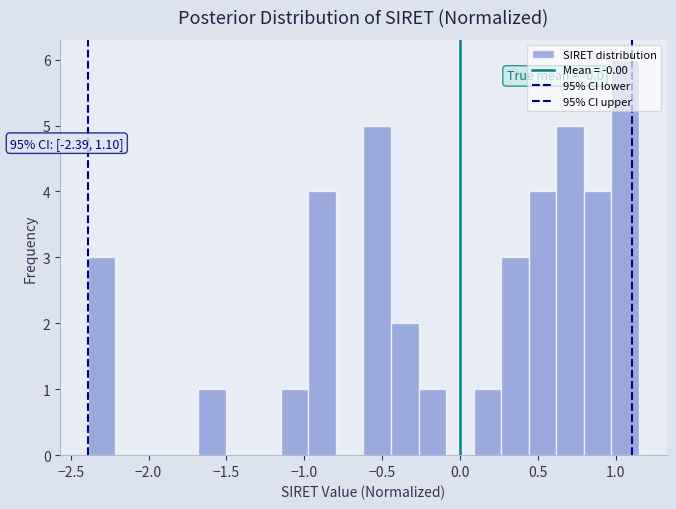

Read against the x-axis, roughly where is the centre of the tallest bar?

1.05